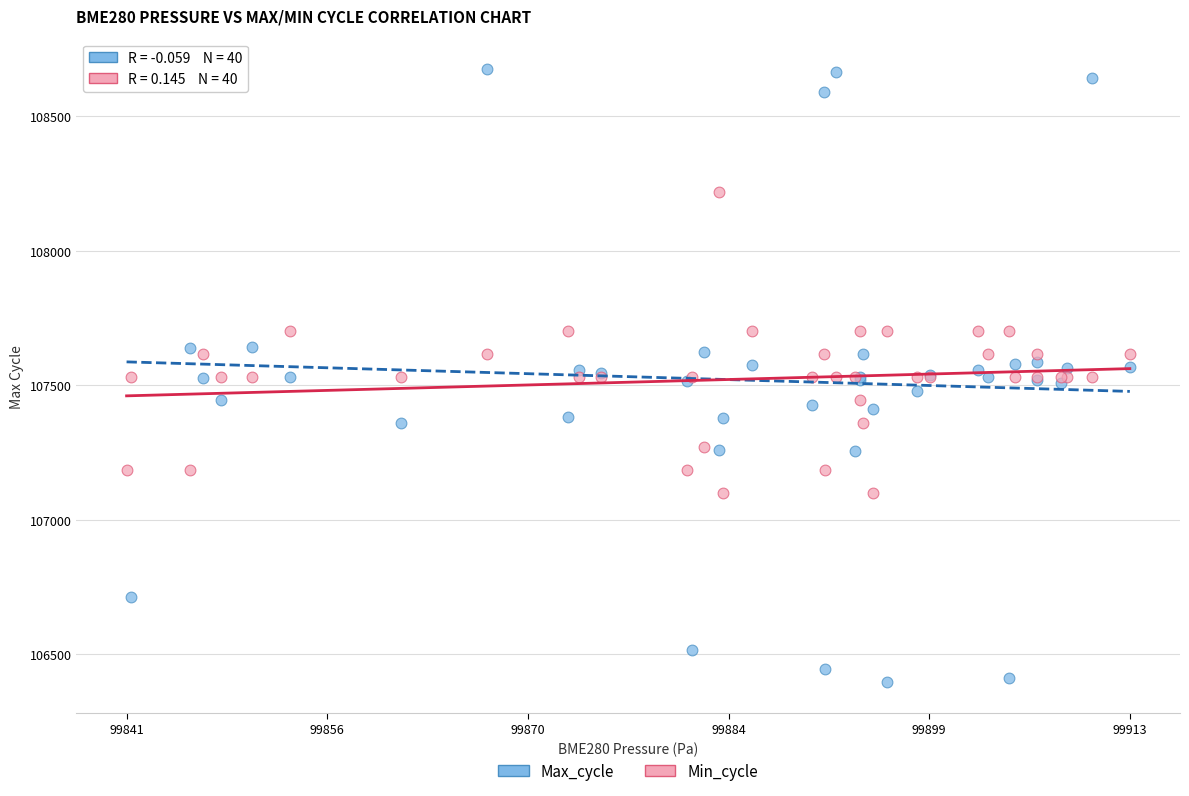

Which series reaches the minimum Y coordinate?

Max_cycle